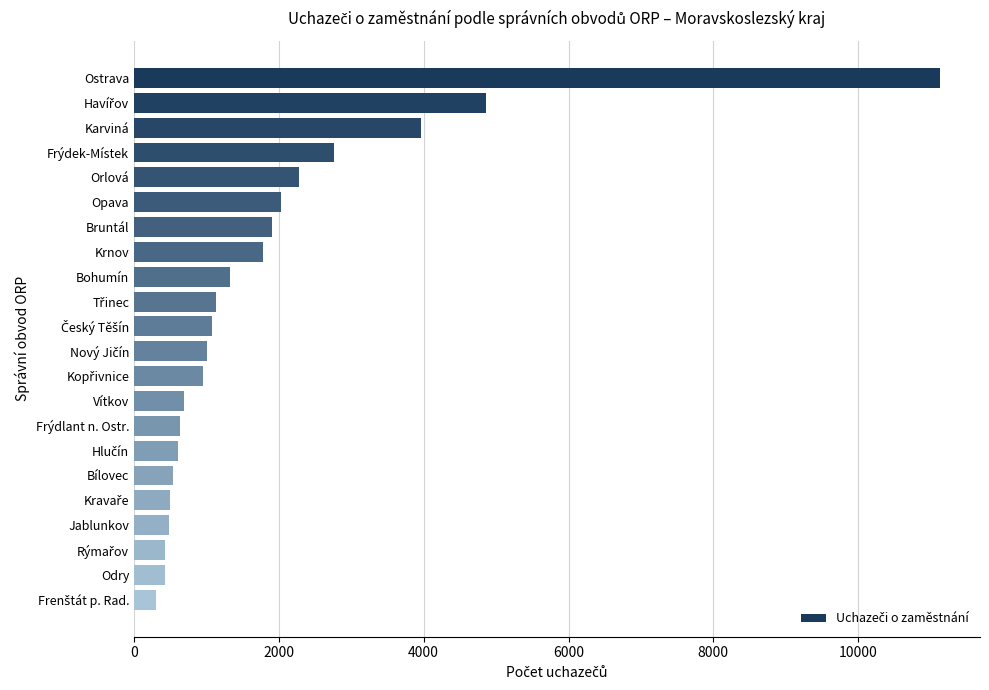

The chart shows a value of 3285 at Opava. True or false?

False